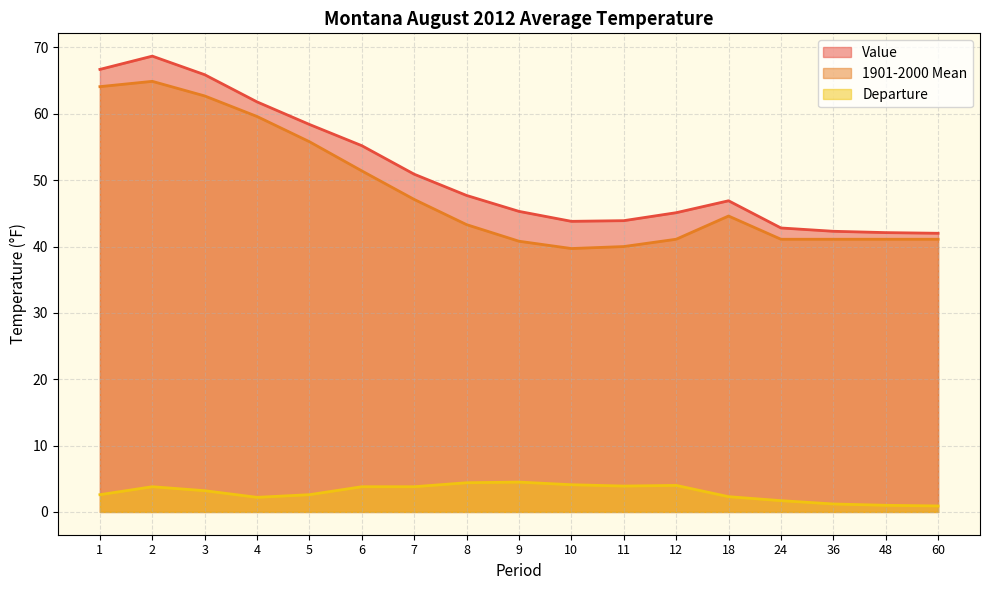

True or false: Departure and 1901-2000 Mean intersect in this chart.

False